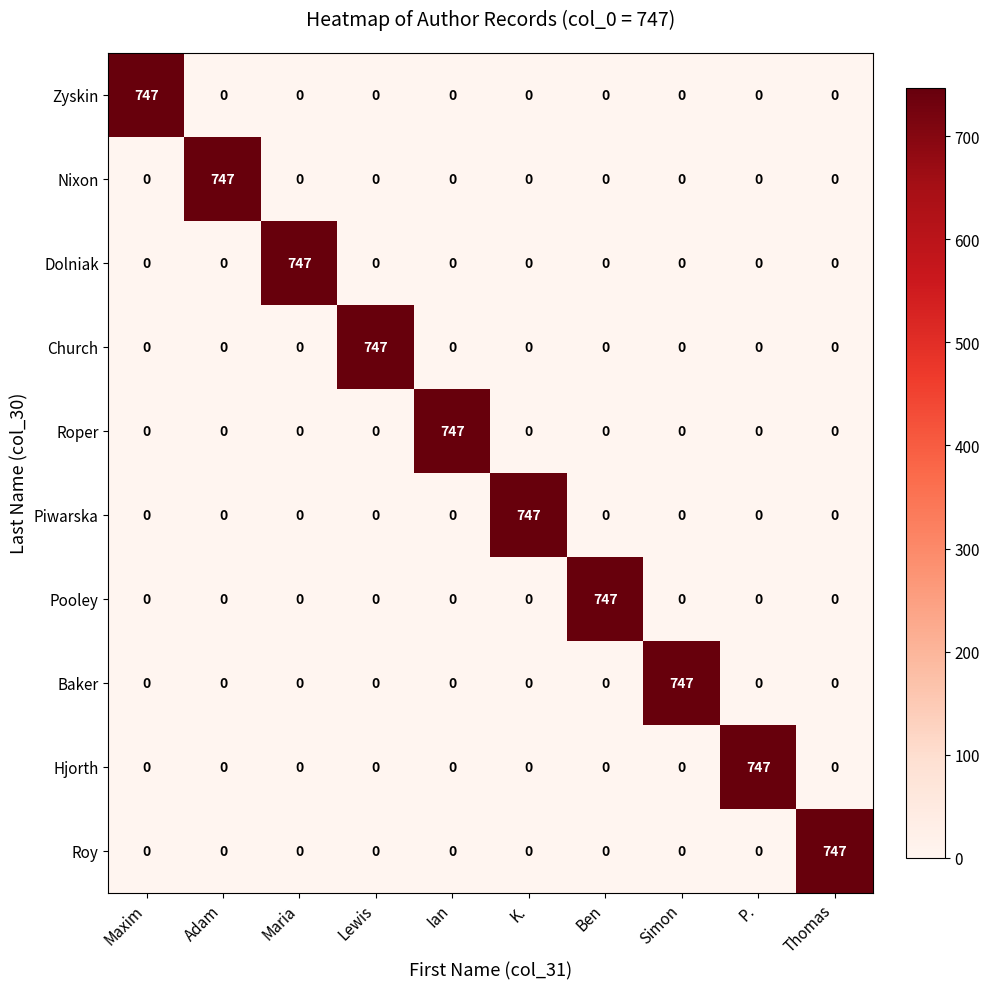

What is the spread (max minus min) of values at K.?

747